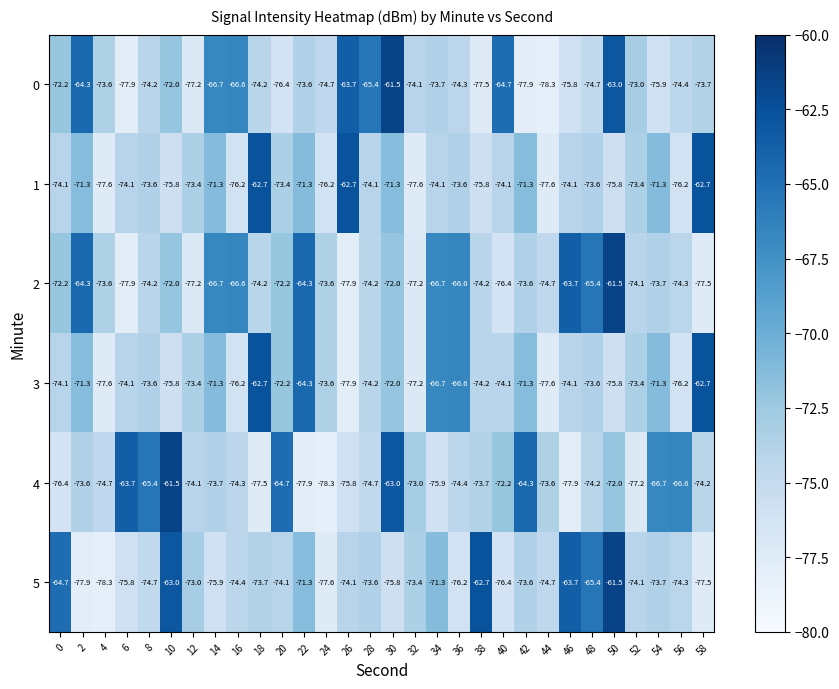

What is the total value across all series at 2?

-422.7